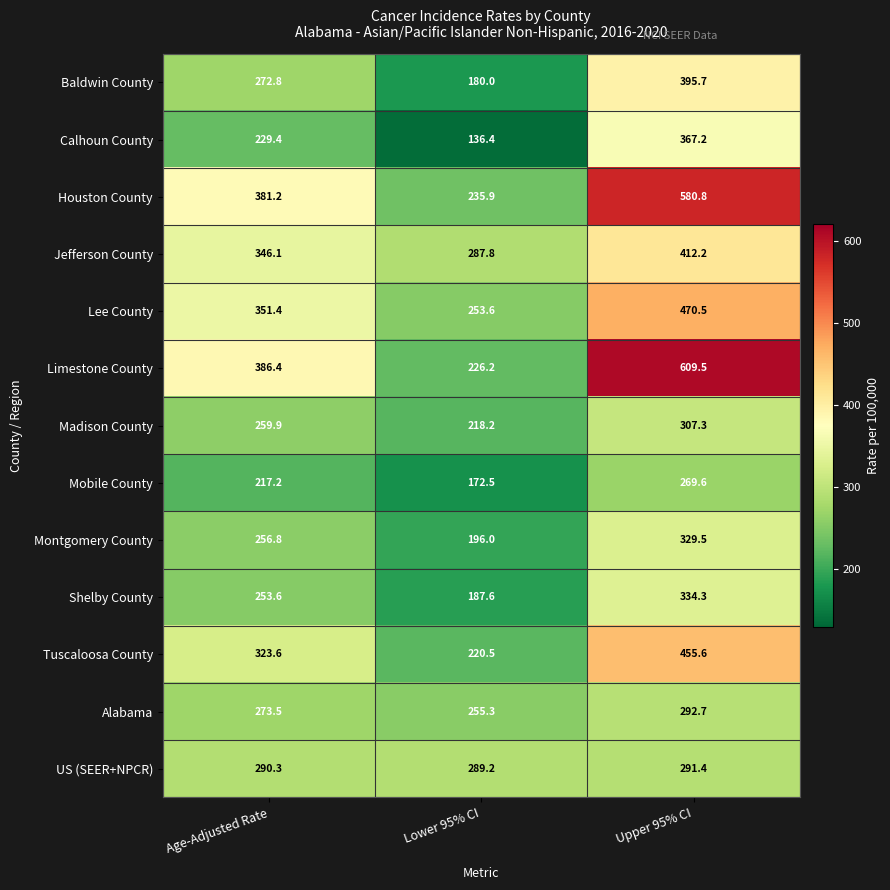

Which series has the largest total across all categories?

Limestone County